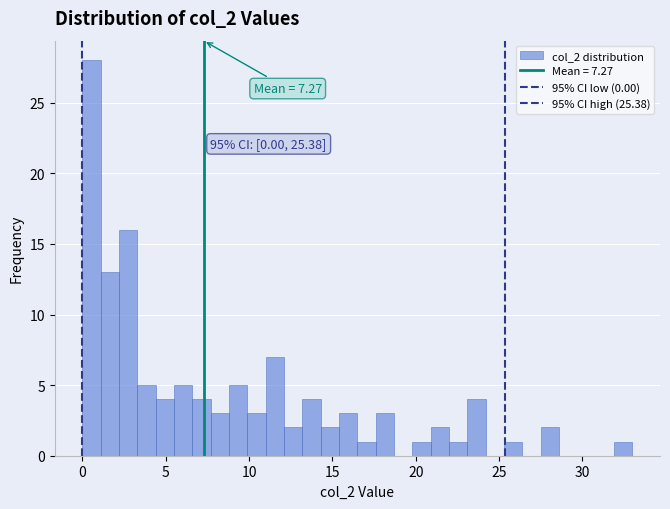

Around what value on the x-axis is the tallest bar? Give the approximate position of its centre, as read against the axis.

0.5